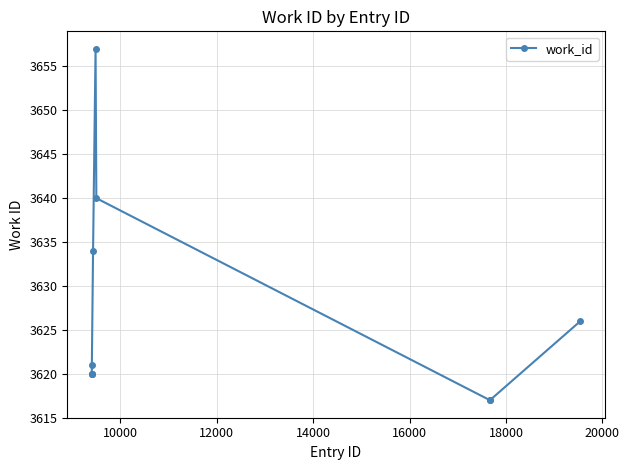

What is the difference between the maximum and second lowest values?

40